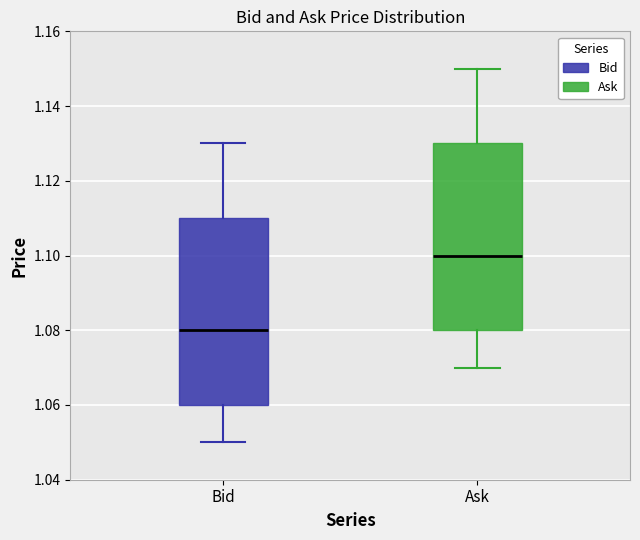

Where does the median line of the box for Ask sit on the y-axis? The values are not printed on the chart, so give them approximately, as read against the axis.

1.10